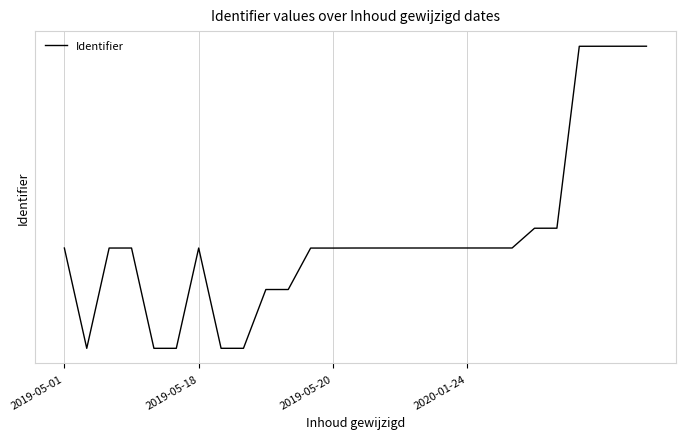

Does the chart have visible grid lines?

Yes